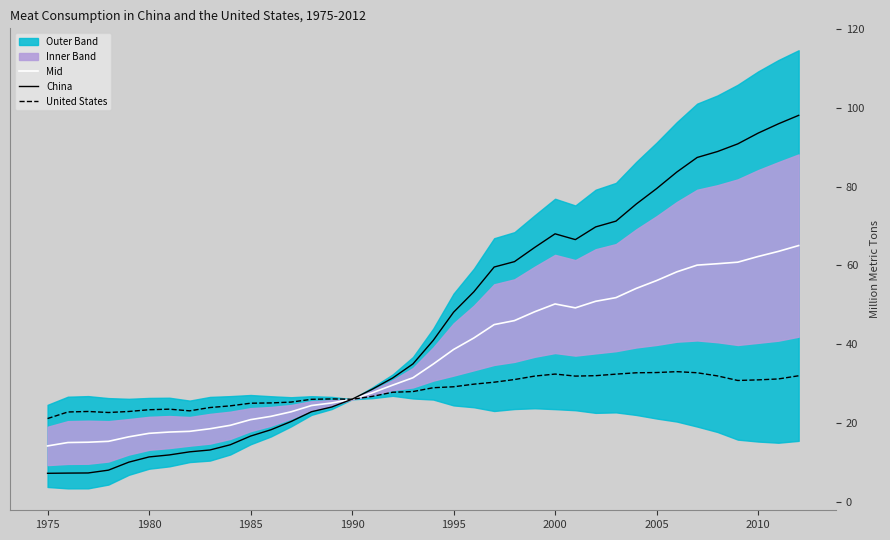

What is the highest value of the China series?

98.0